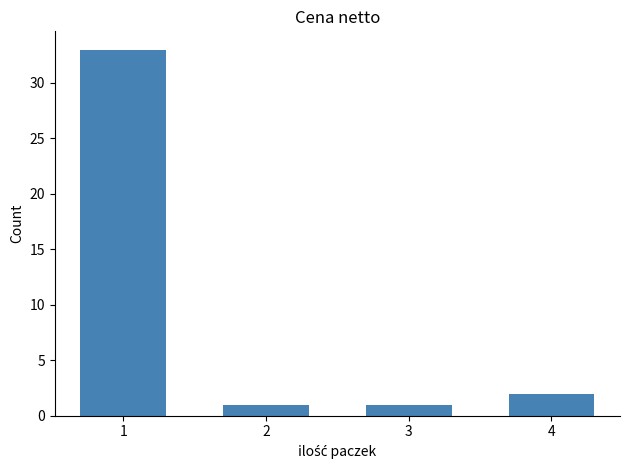

What is the greatest value displayed?

33